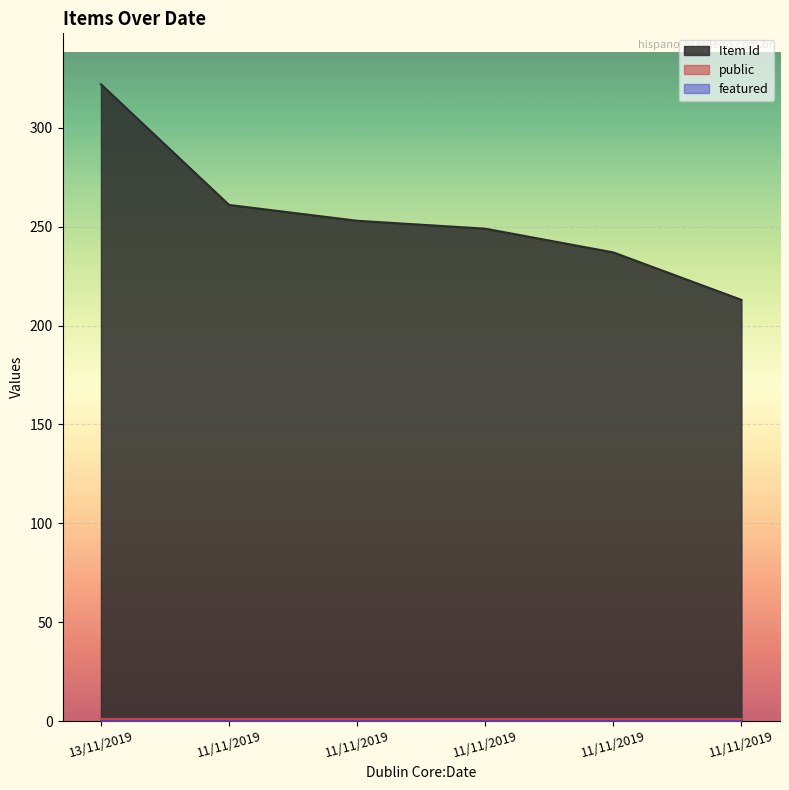

What is the greatest value displayed?

322